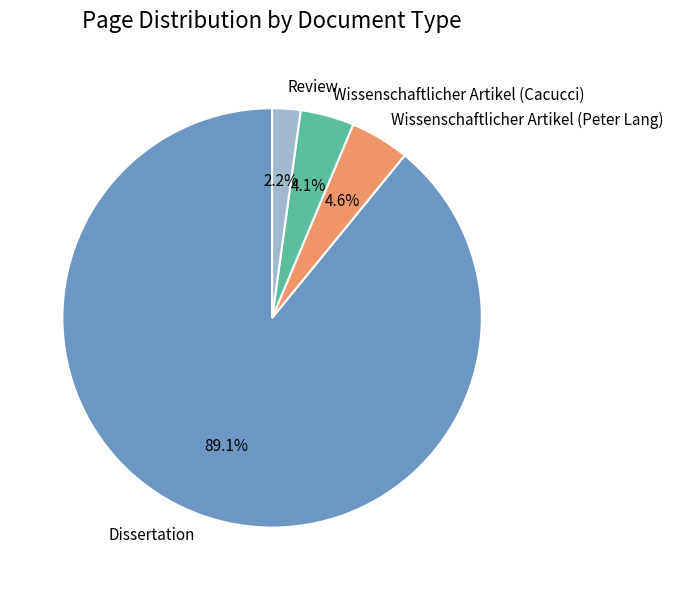

Combined, what portion of the pie is Review and Wissenschaftlicher Artikel (Cacucci)?

6.3%